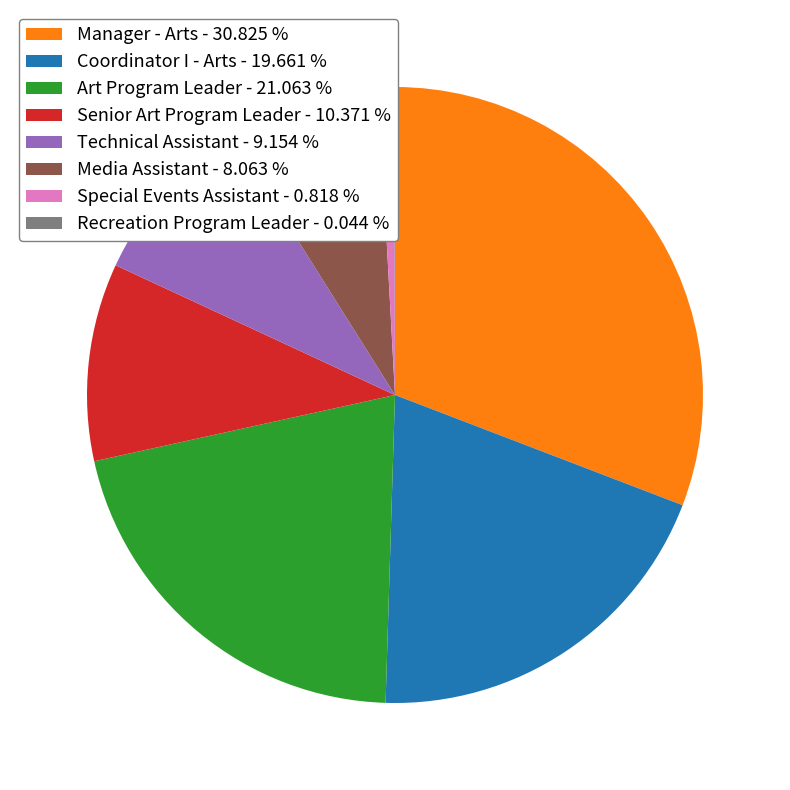

True or false: Senior Art Program Leader accounts for 10% of the total.

True